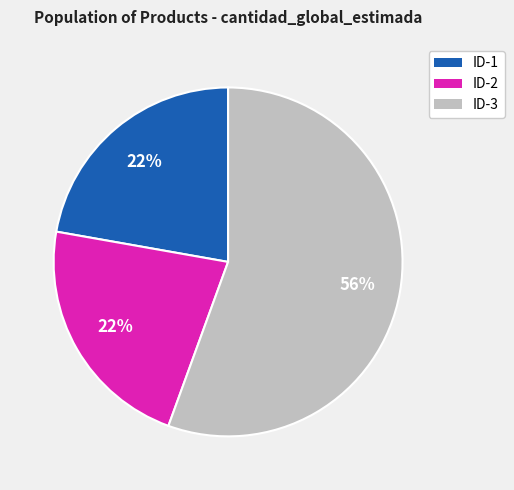

Does any single category account for the majority?

Yes